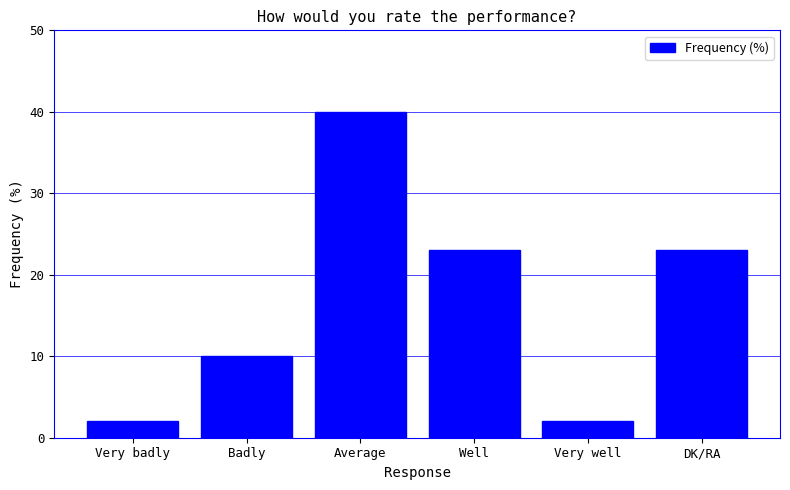

What position from the right is Very badly?

6